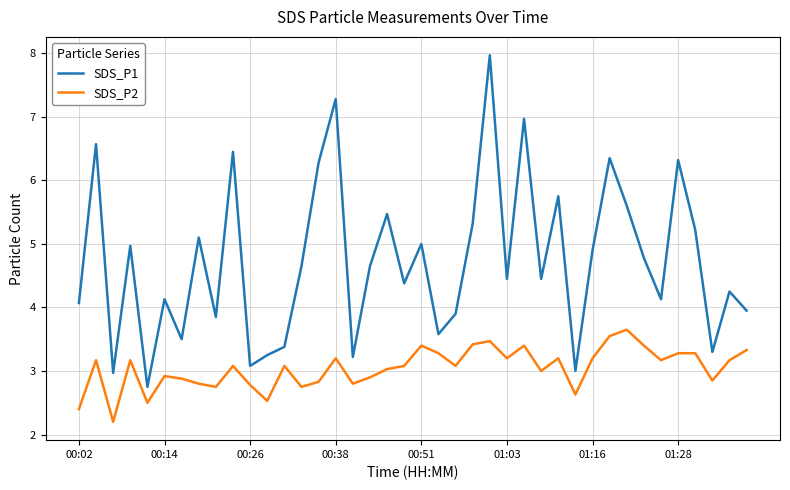

What is the smallest value displayed?

2.2